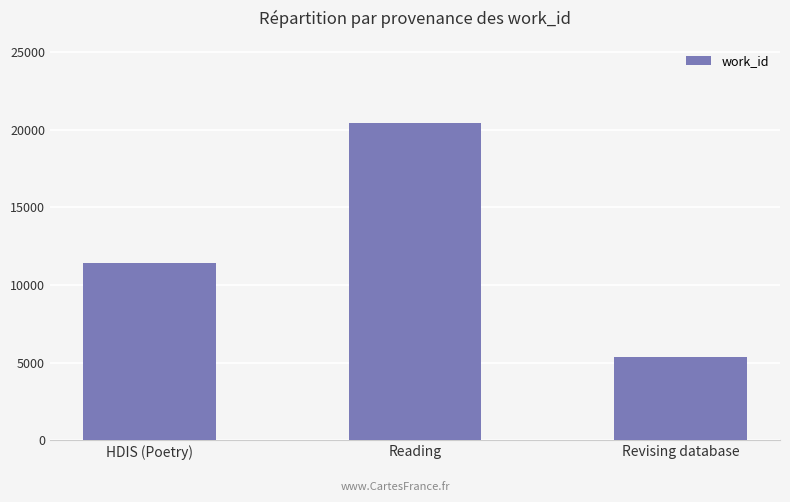

List the labels in order of value, smallest first.

Revising database, HDIS (Poetry), Reading